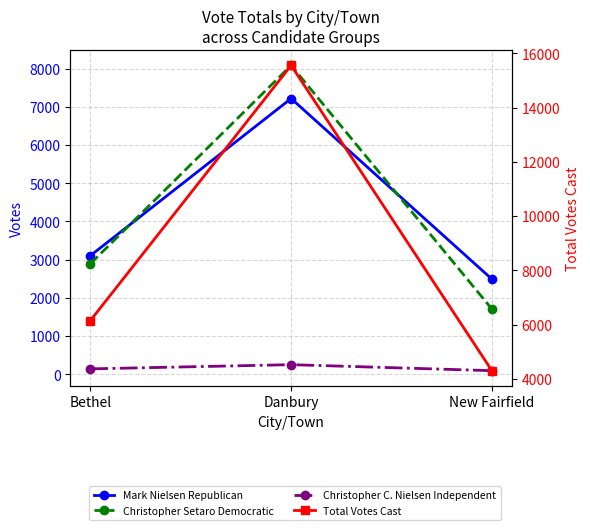

Count the Christopher C. Nielsen Independent values in the range 98 to 255.

3